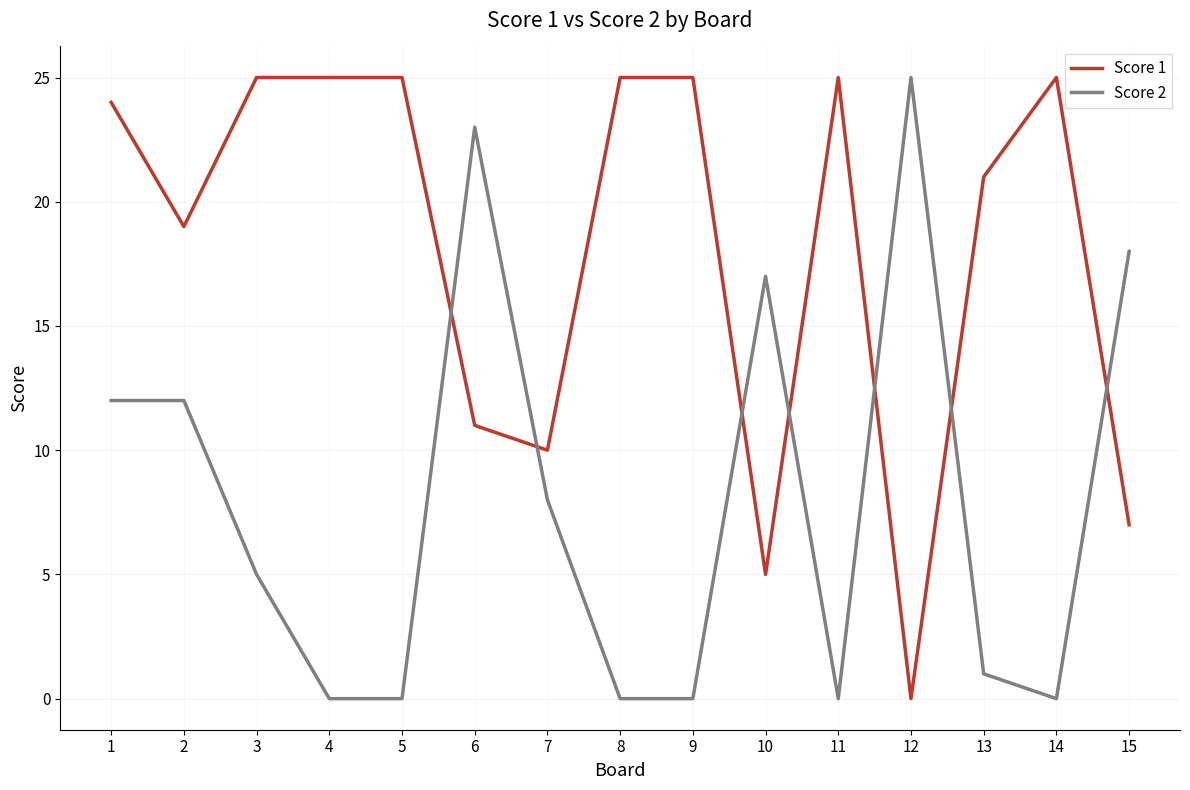

What is the difference between the highest and lowest values at 9?

25